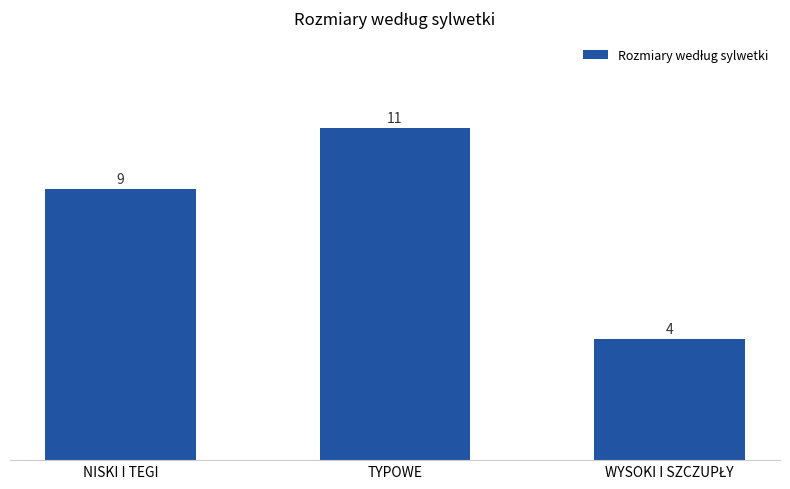

What is the smallest value displayed?

4